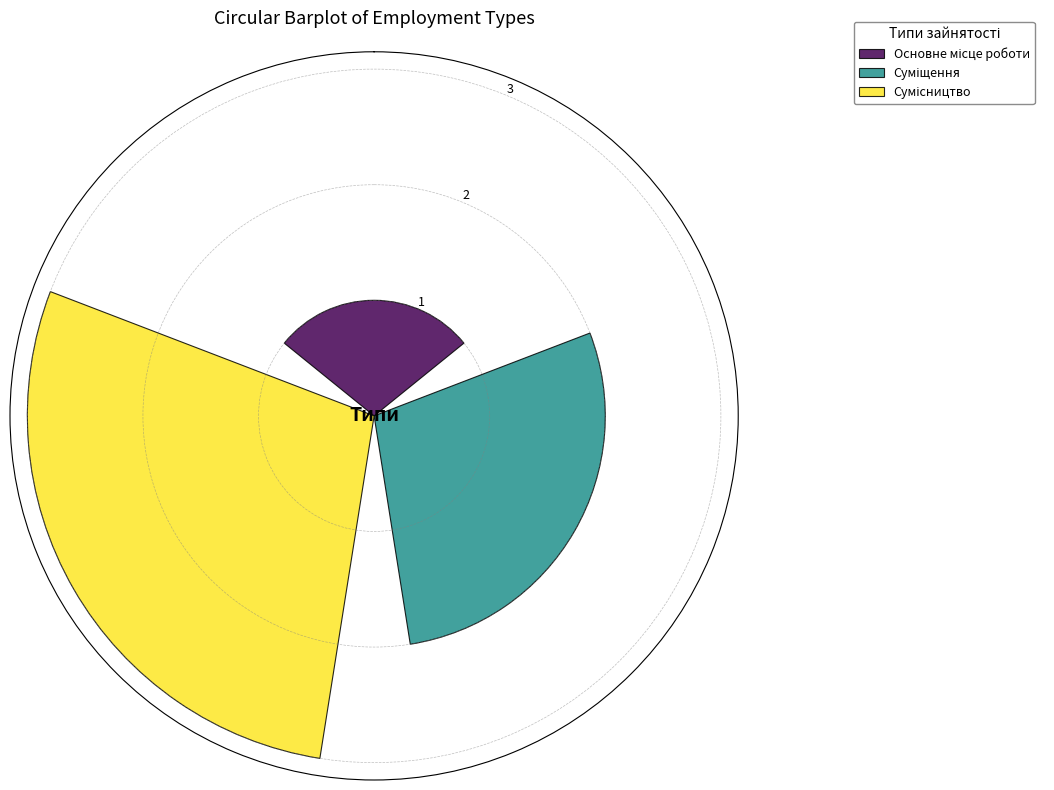

What is the maximum value shown in the chart?

3